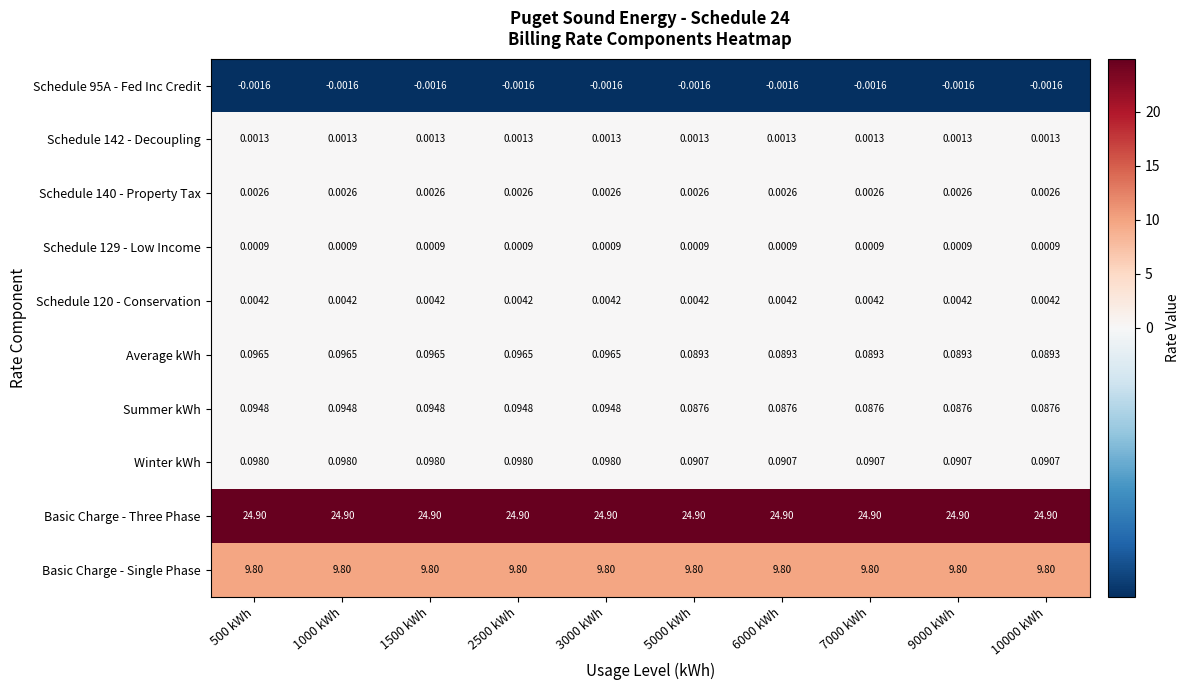

What is the spread (max minus min) of values at 1000 kWh?

24.9